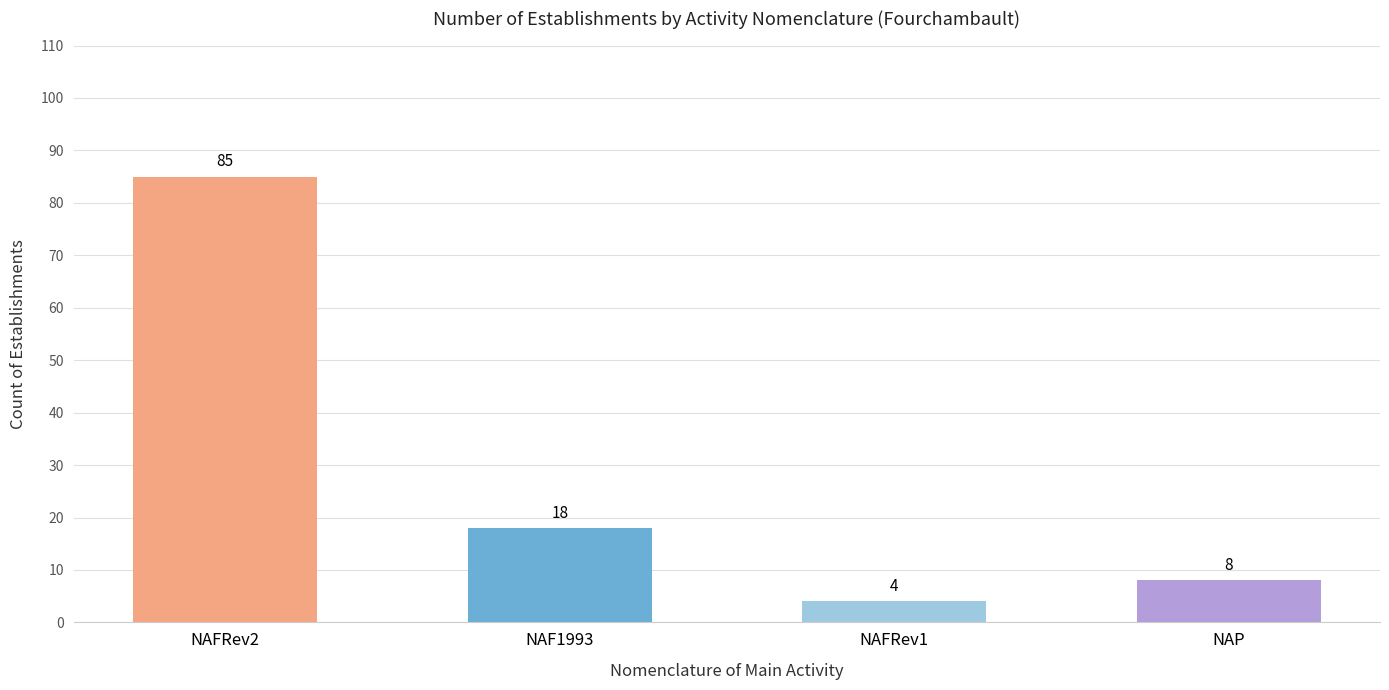

What is the difference between the second highest and minimum values?

14